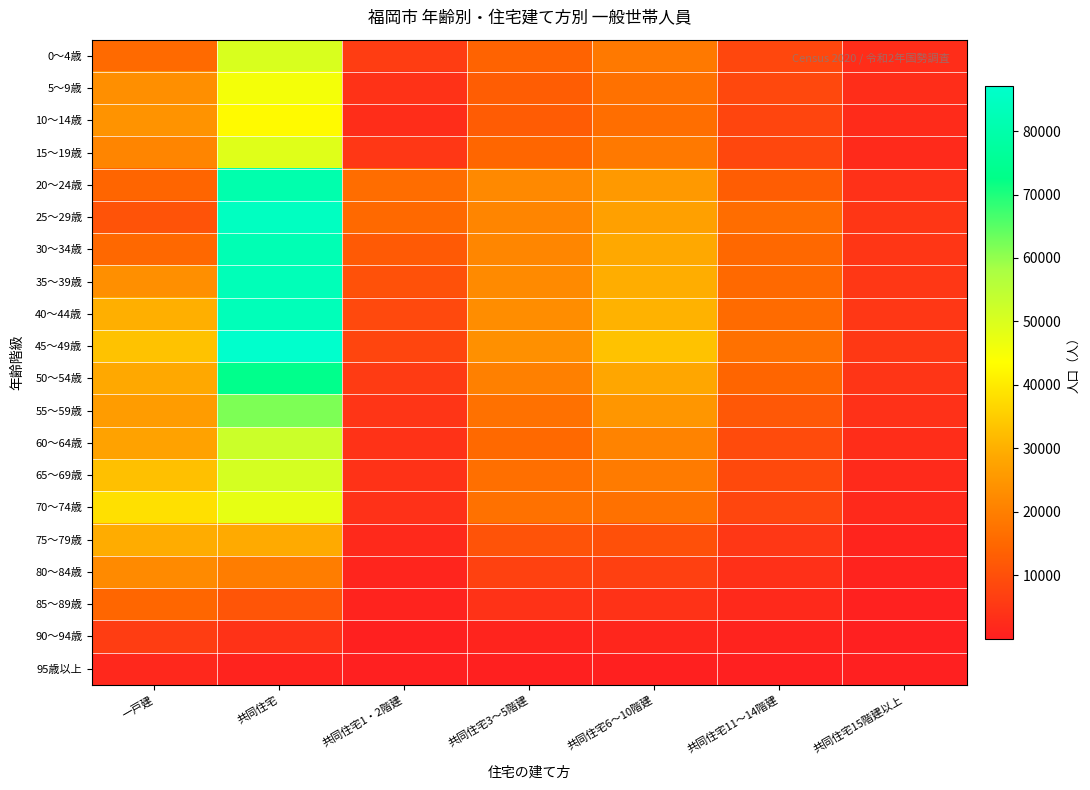

Which series has the widest spread of values?

45～49歳